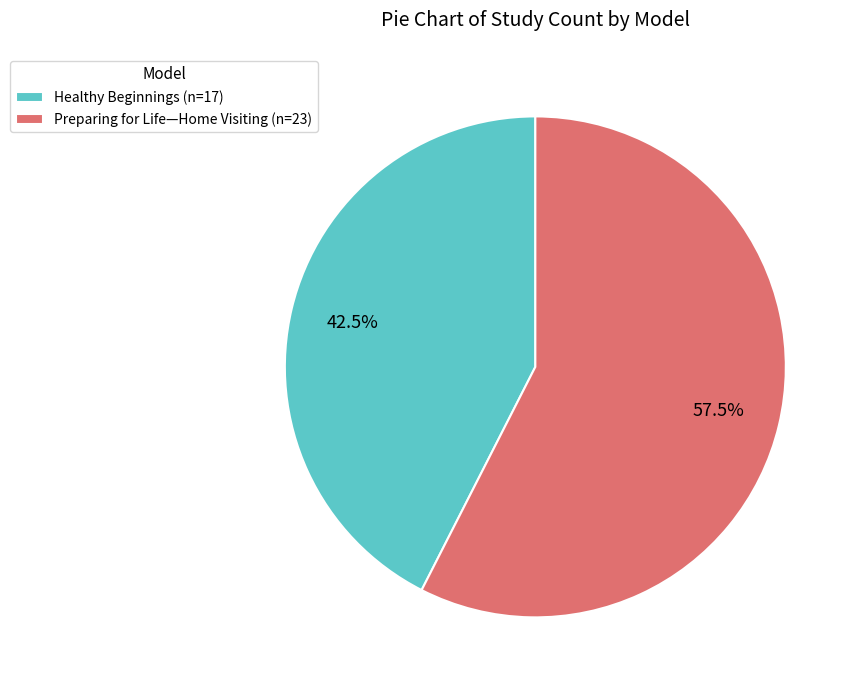

Approximately how many times larger is the value at Healthy Beginnings (n=17) compared to Preparing for Life—Home Visiting (n=23)?

0.7